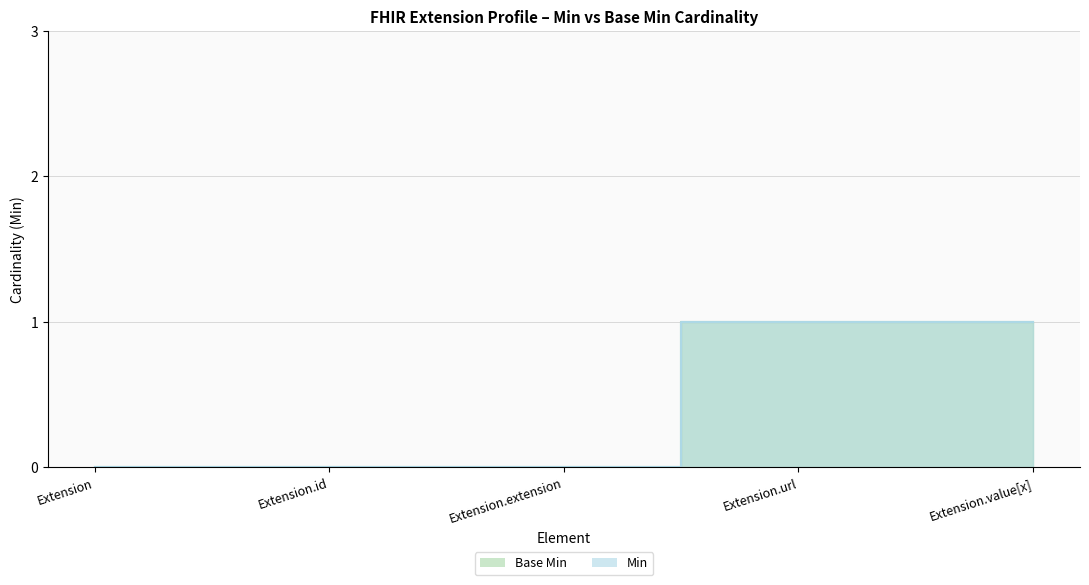

True or false: Min has more than 1 interior local peaks.

False